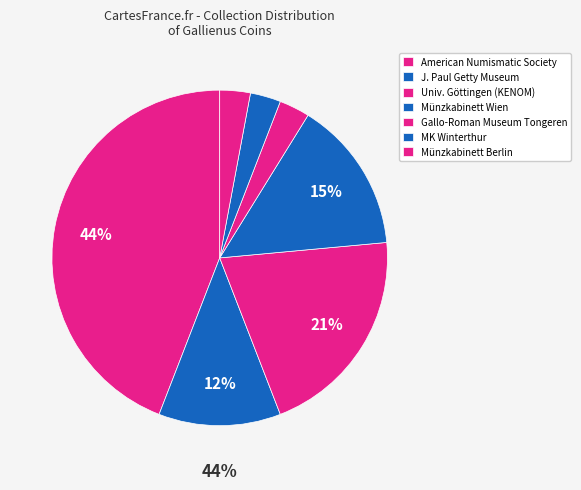

Approximately how many times larger is the value at Gallo-Roman Museum Tongeren compared to Münzkabinett Wien?

0.2